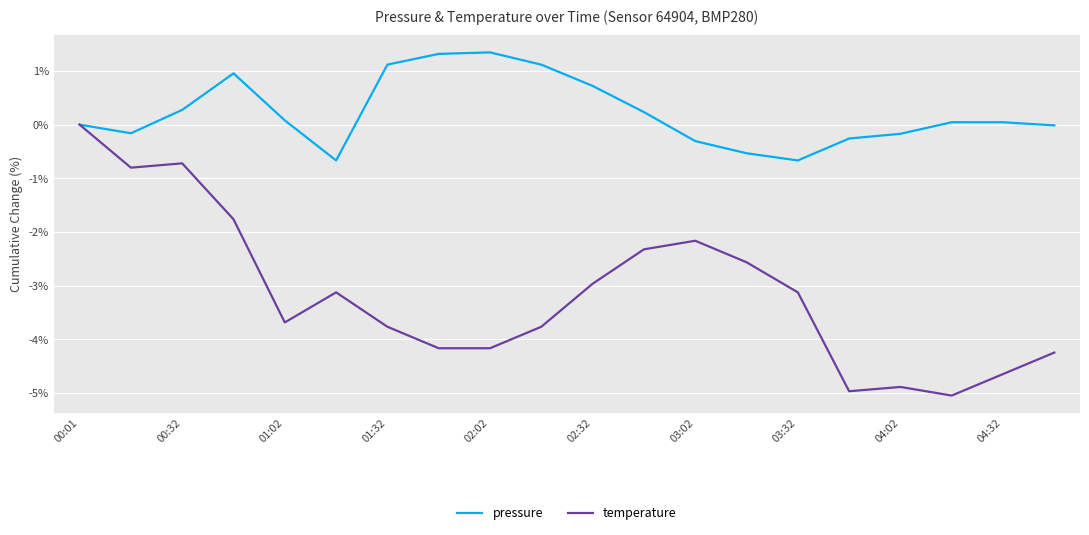

How many lines are shown in the chart?

2